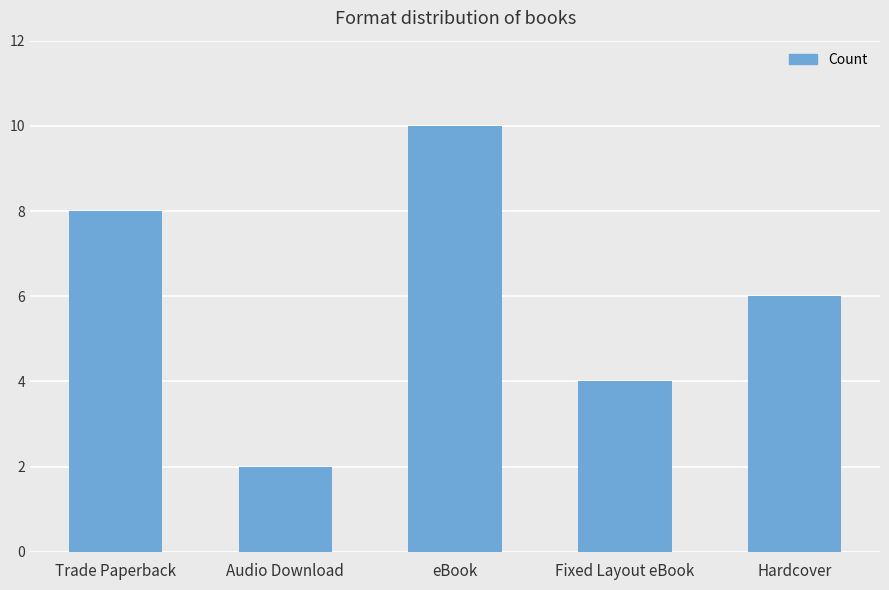

Rank the categories by value from lowest to highest.

Audio Download, Fixed Layout eBook, Hardcover, Trade Paperback, eBook